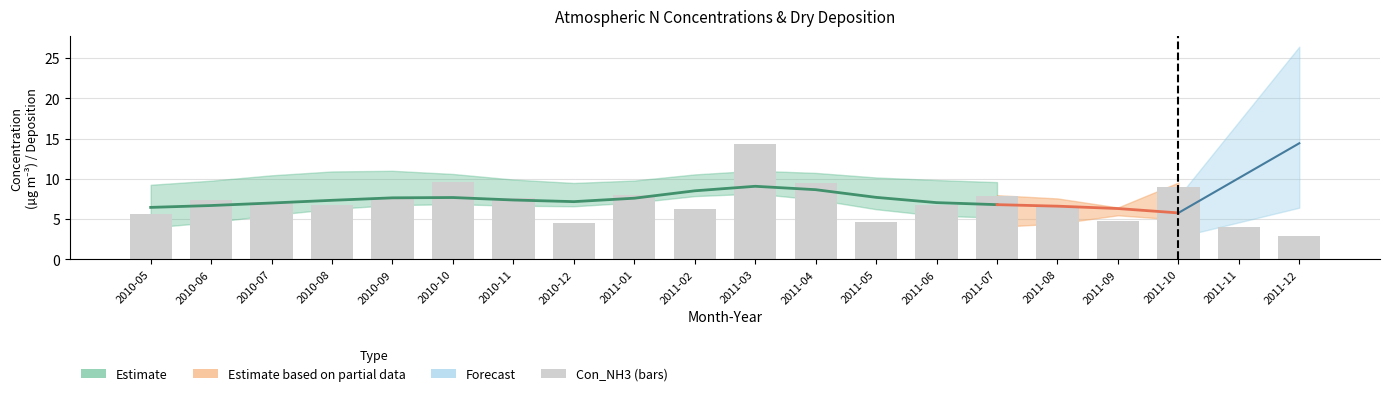

Reading left to right, transcribe all the data shown in this chart.

5.6	7.3	7.1	6.8	7.5	9.6	7.6	4.5	8.0	6.2	14.3	9.5	4.6	6.8	7.8	6.7	4.8	8.9	4.0	2.8